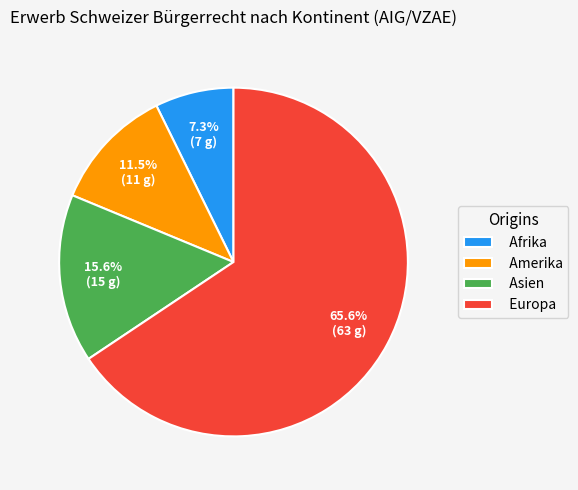

How many slices are in this pie chart?

4